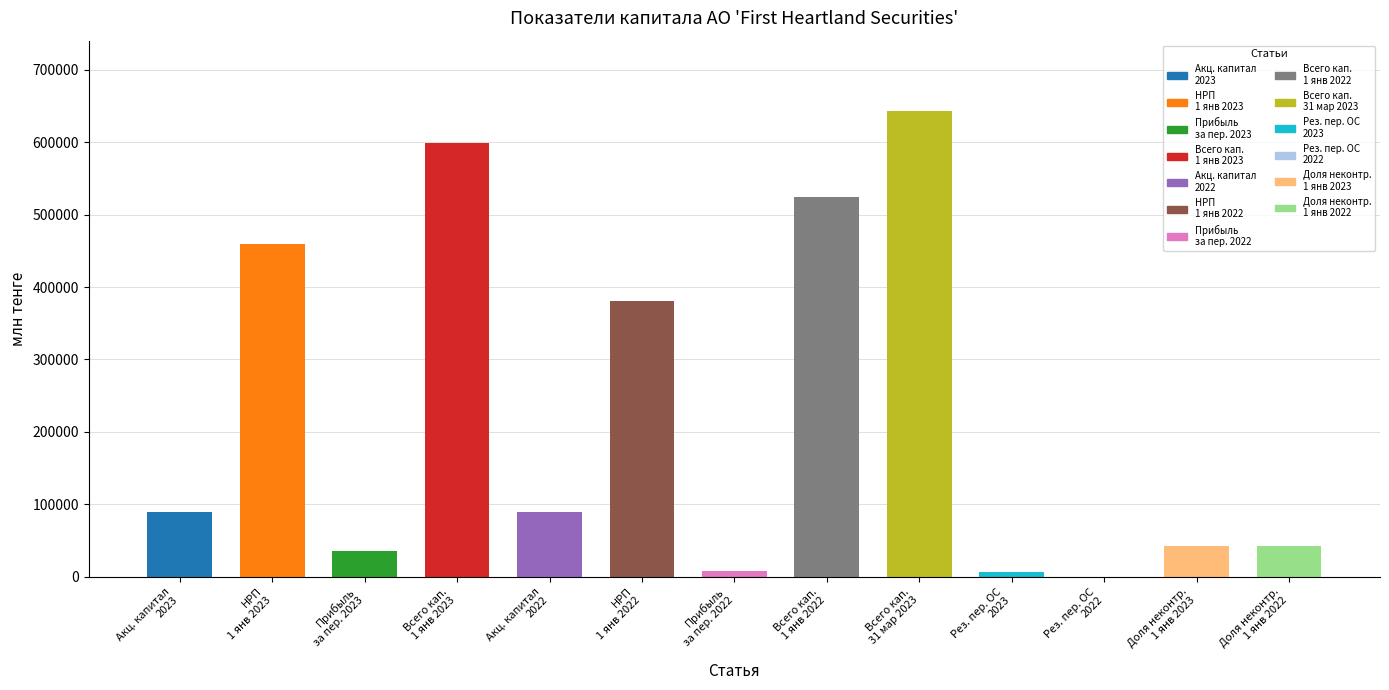

What is the sum of all values?

2921331